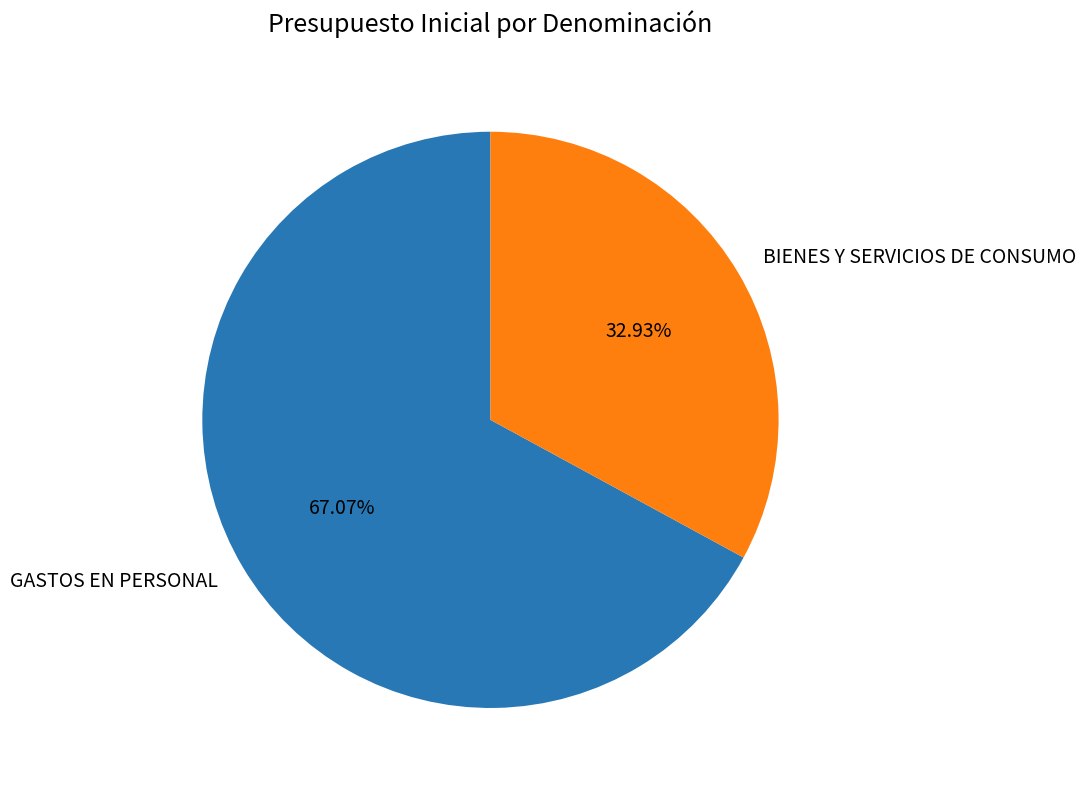

To the nearest percent, what is the average slice percentage?

50%